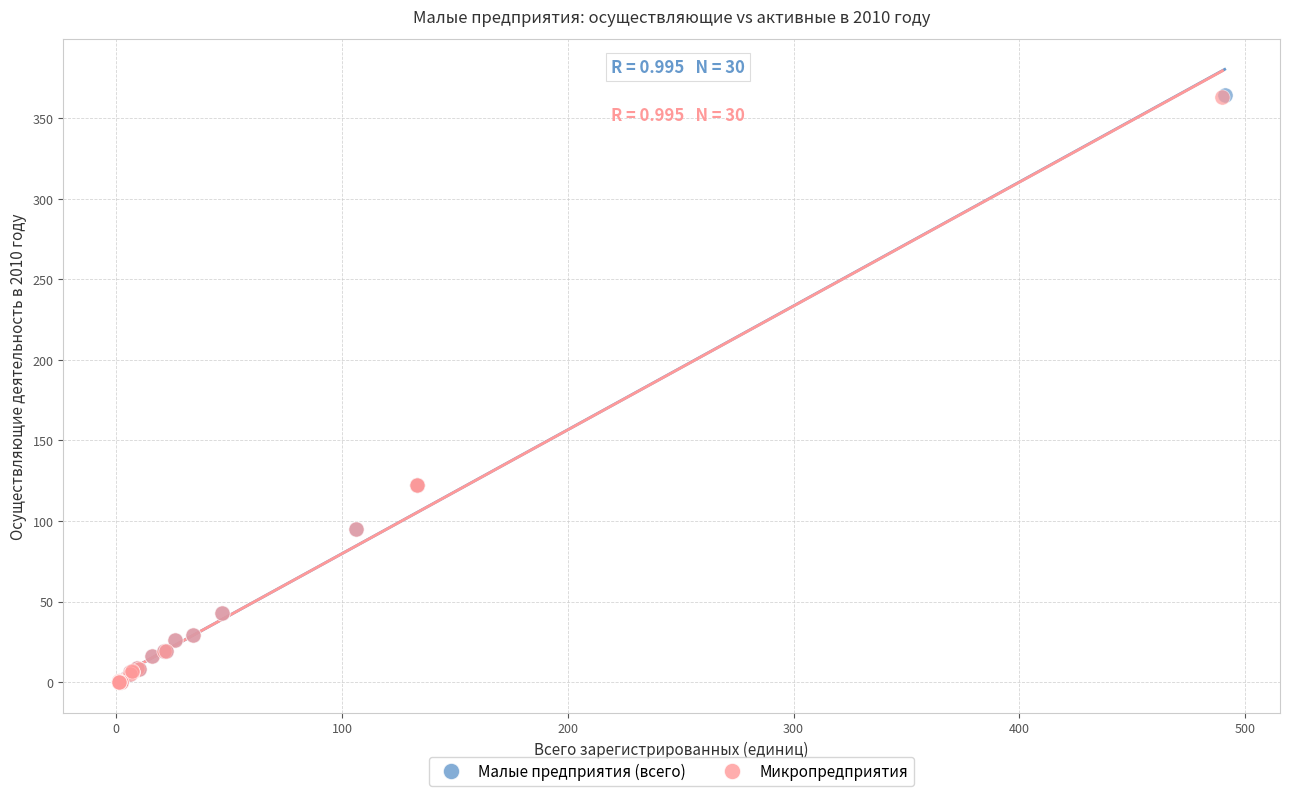

Which series has the largest Y range (max minus min)?

Малые предприятия (всего)